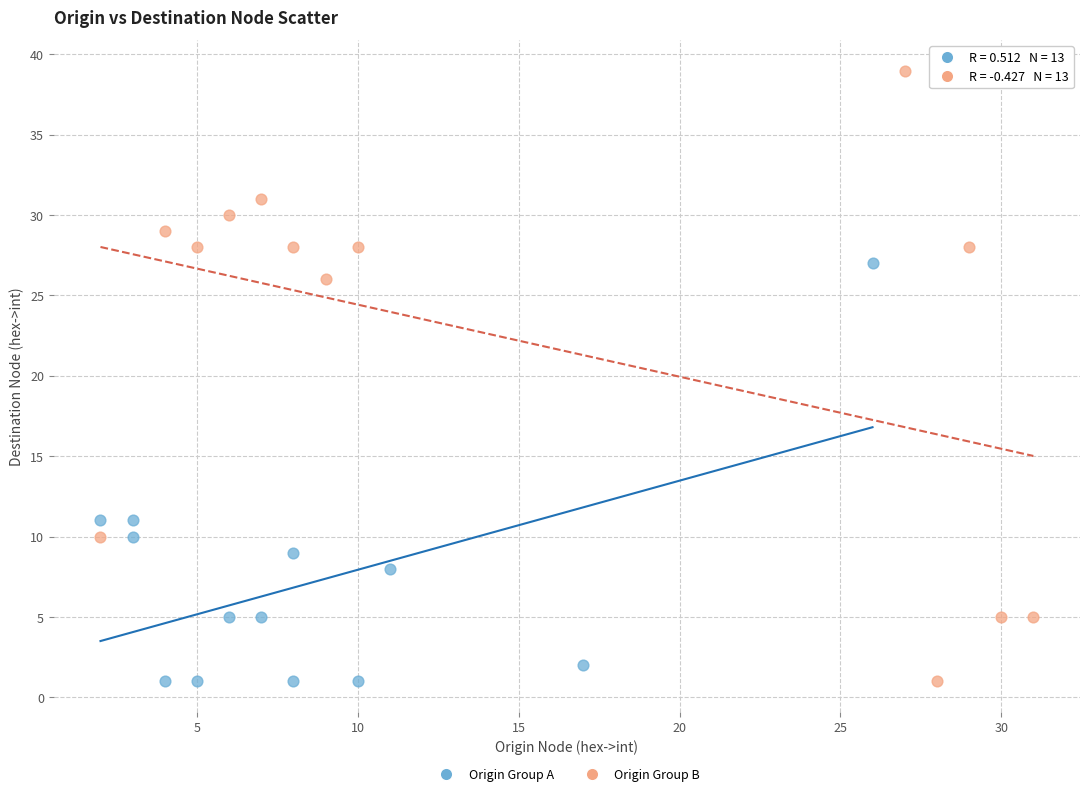

Which series contains the highest Y value?

Origin Group B